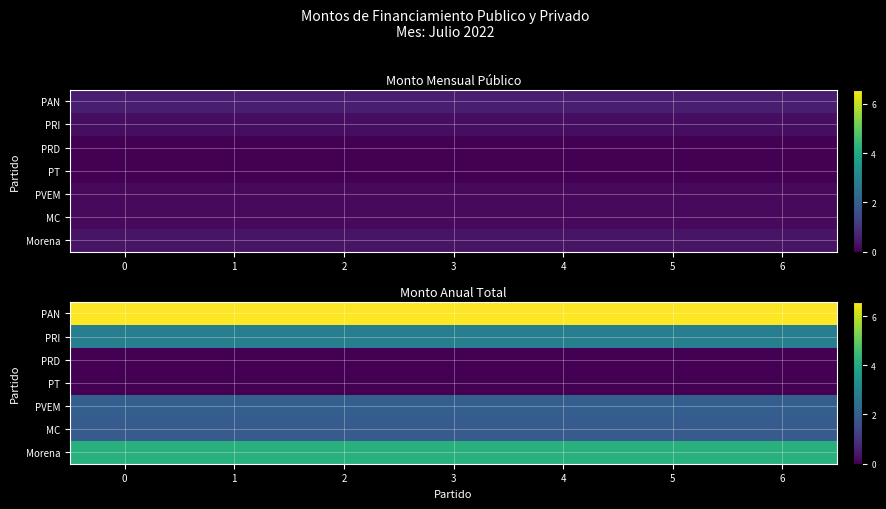

What is the spread (max minus min) of values at 6?

65746548.6